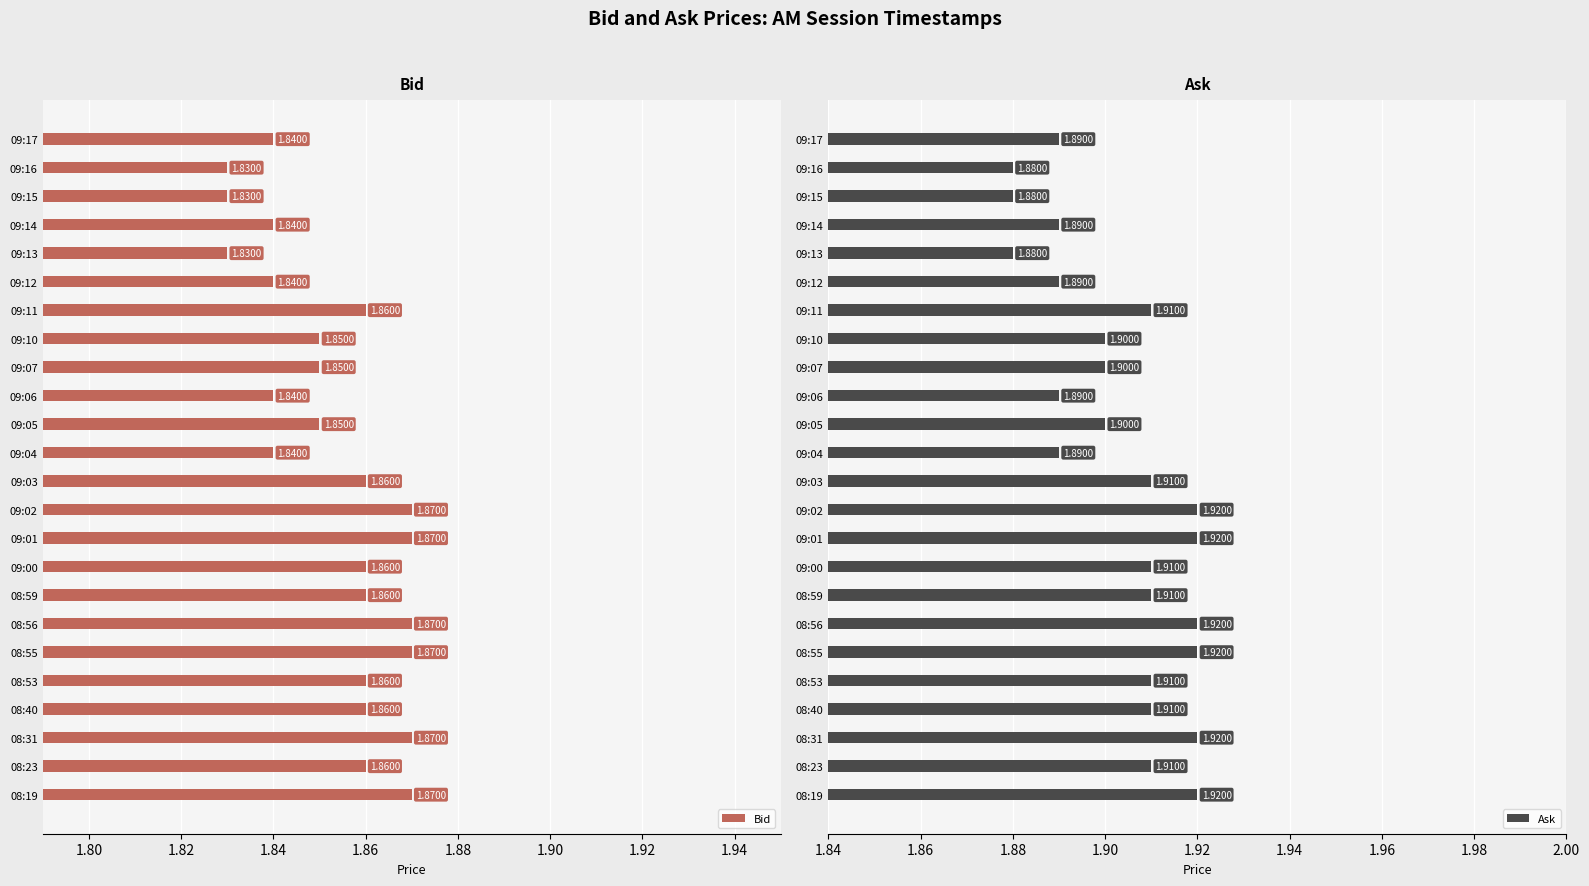

Between 08:31 and 09:10, which series saw the biggest shift?

Bid